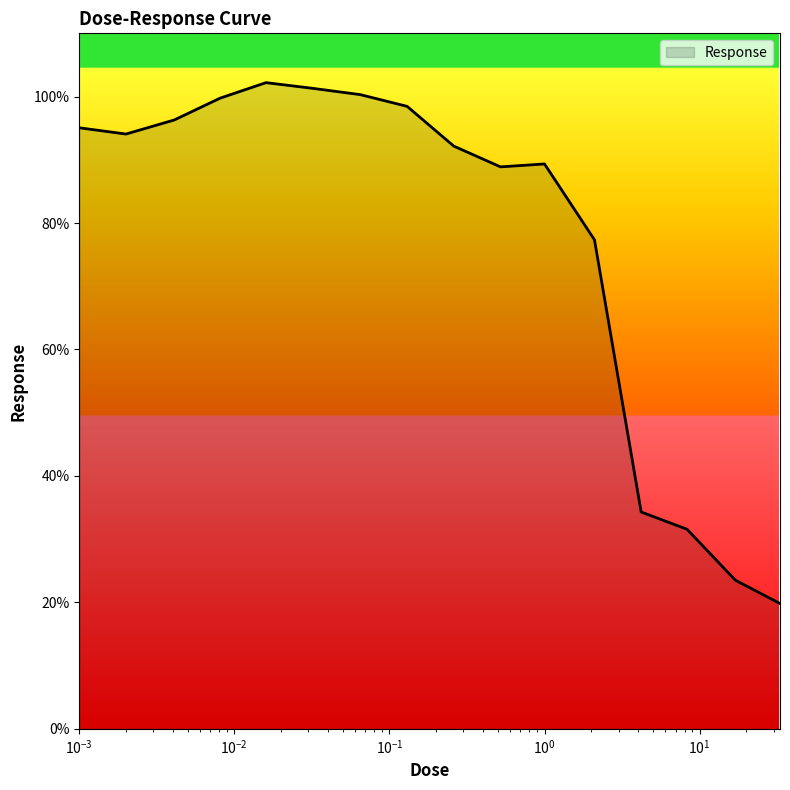

What is the greatest value displayed?

102.2